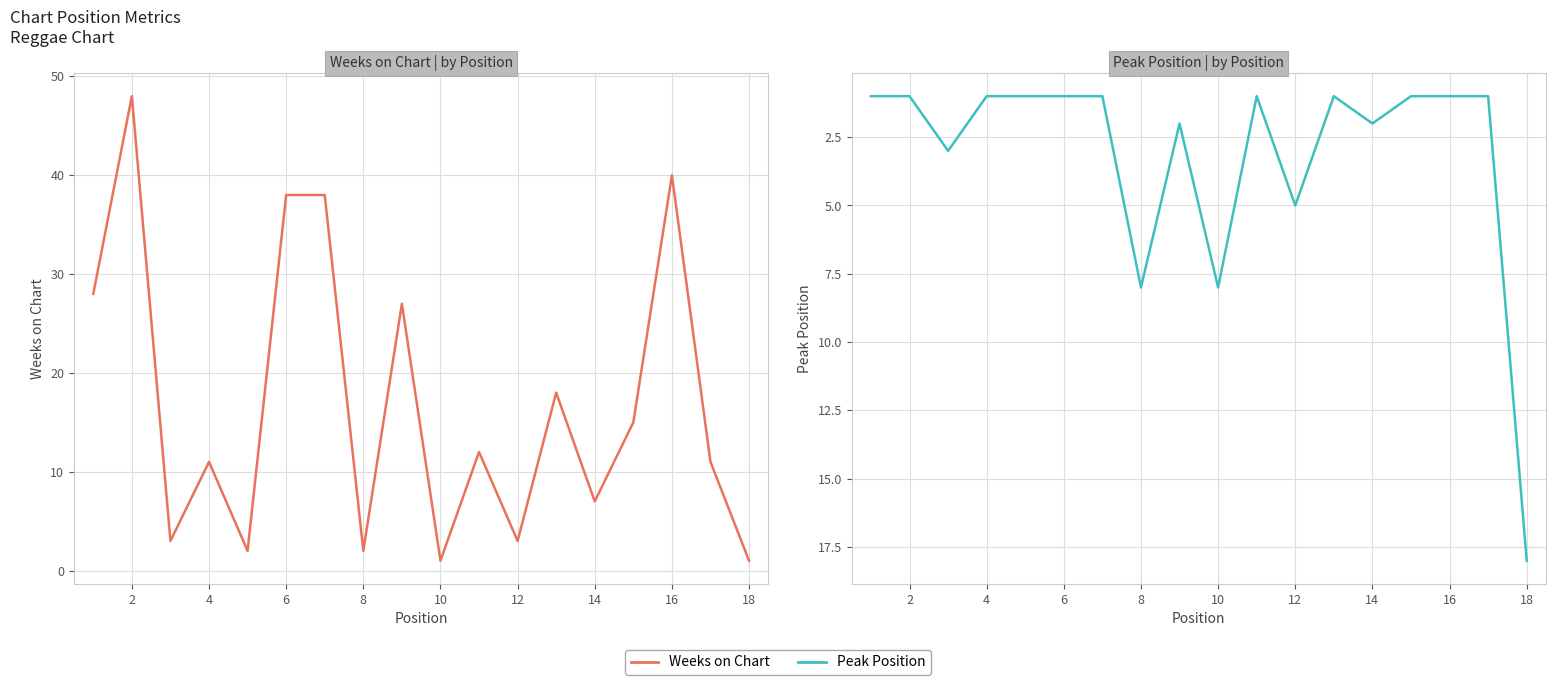

How many times do Peak Position and Weeks on Chart cross each other?

7